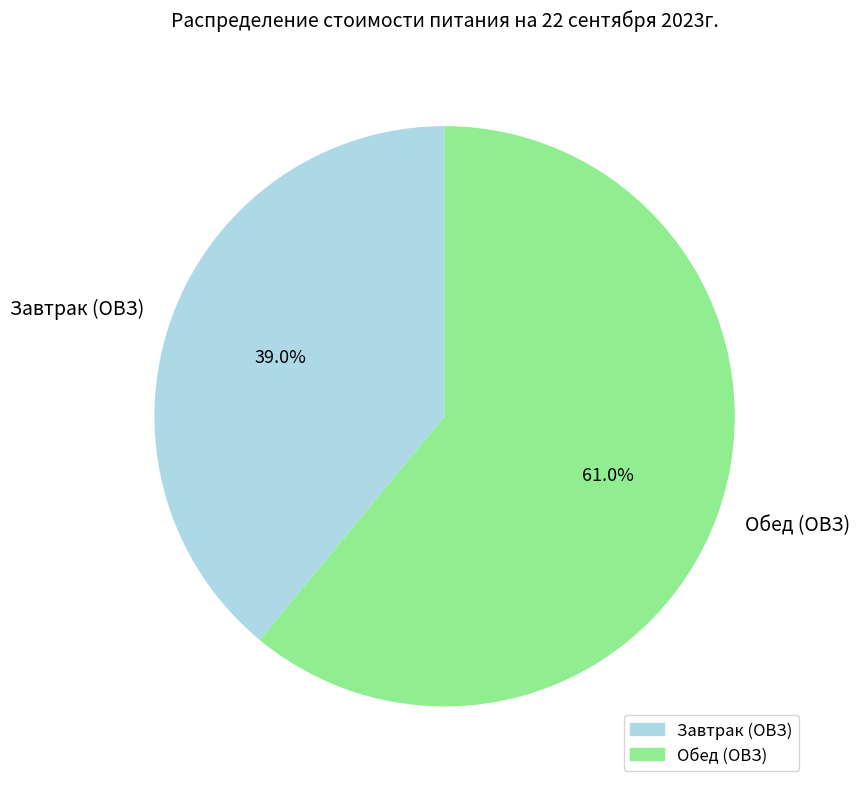

Which slice represents more than half of the pie?

Обед (ОВЗ)